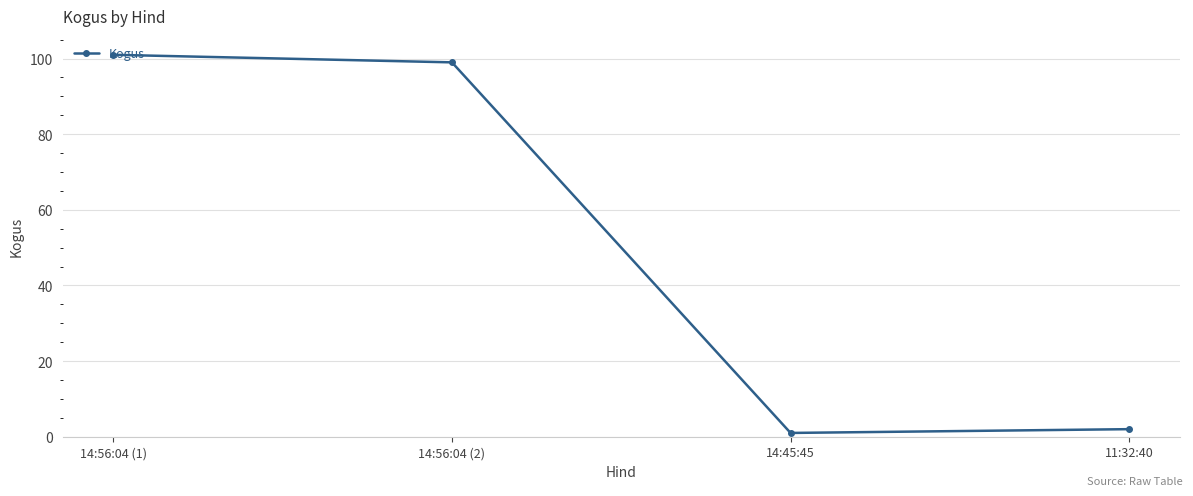

What is the average value?

51